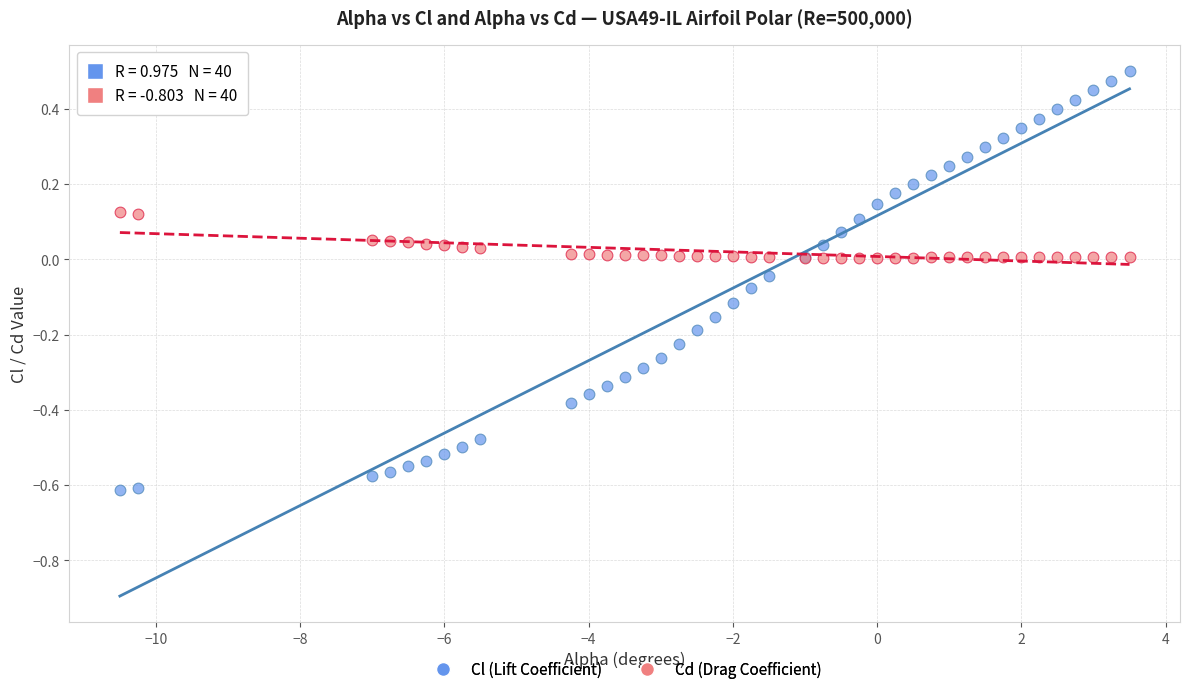

Which series has the widest spread of Y values?

Cl (Lift Coefficient)